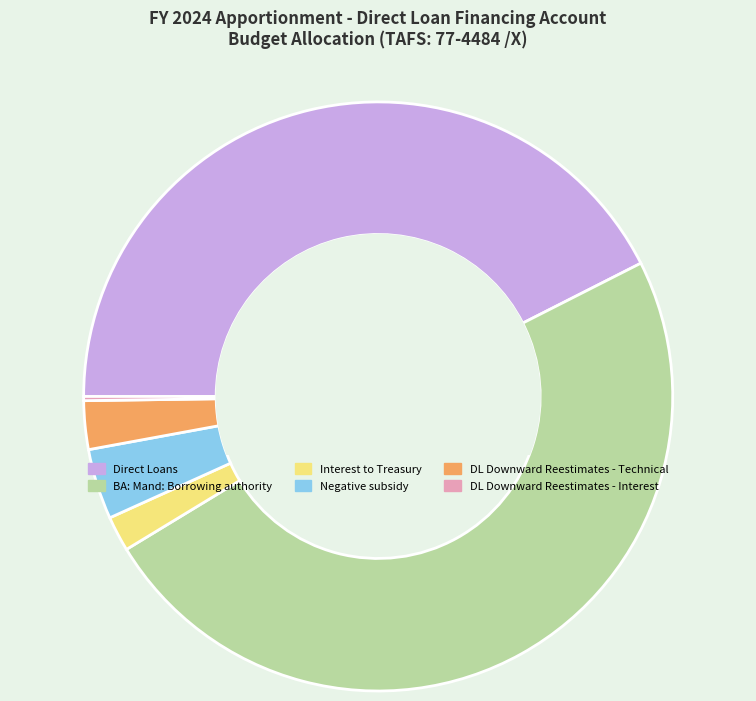

Combined, do Negative subsidy and Interest to Treasury account for over 50%?

No